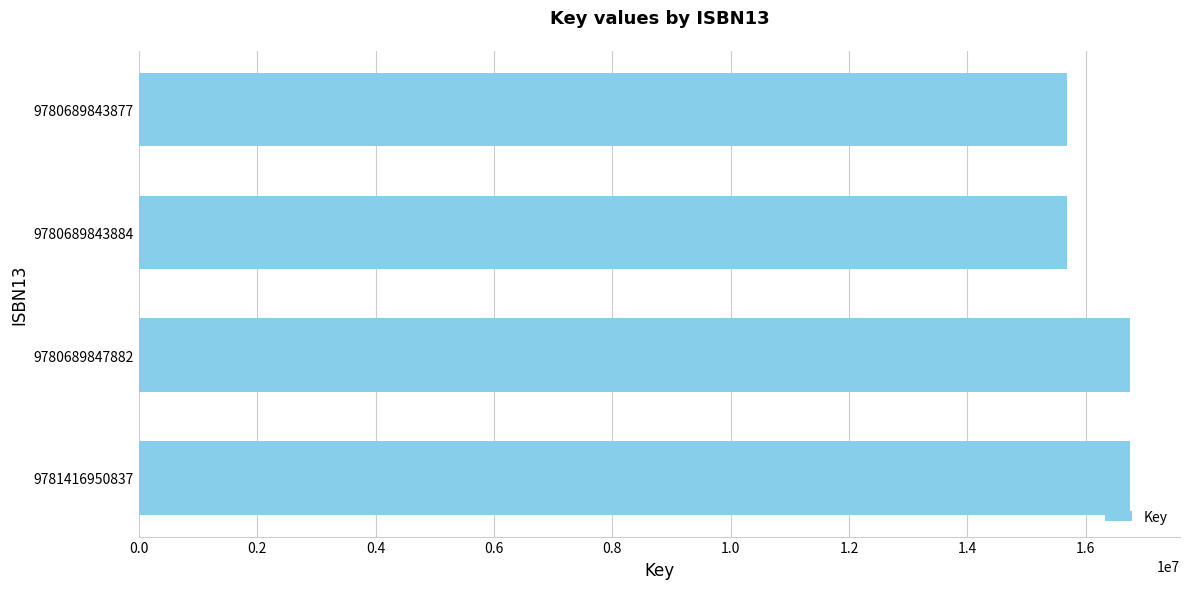

The value at 9780689843884 is 15675890. True or false?

True